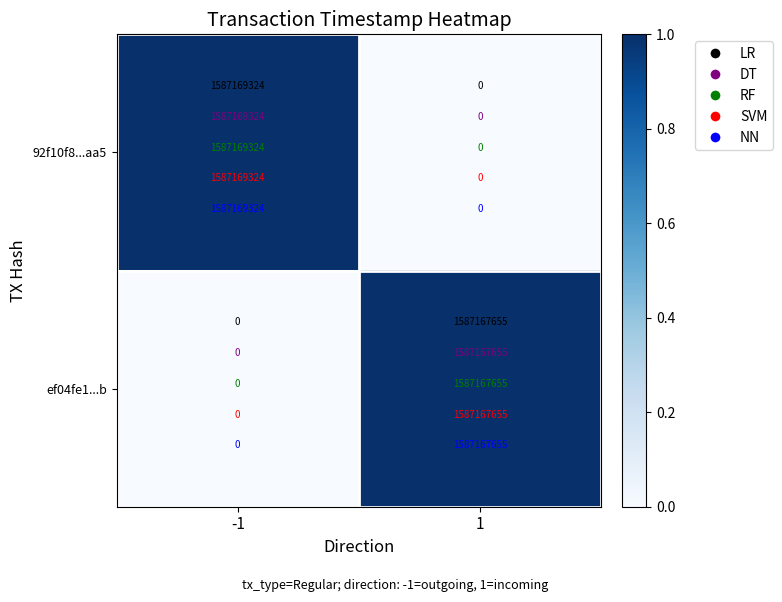

True or false: 92f10f8...aa5 has a value of 410316187 at -1.

False